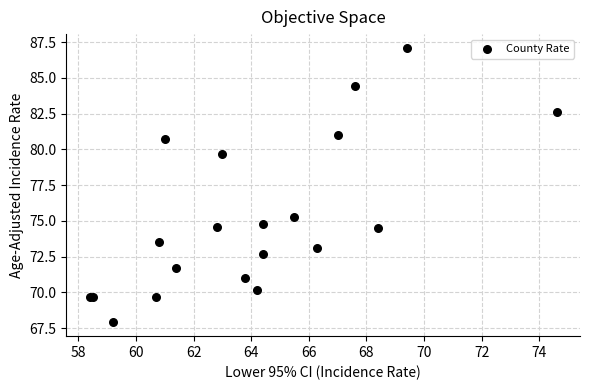

What Y value in the scatter plot is closest to 77?

75.3